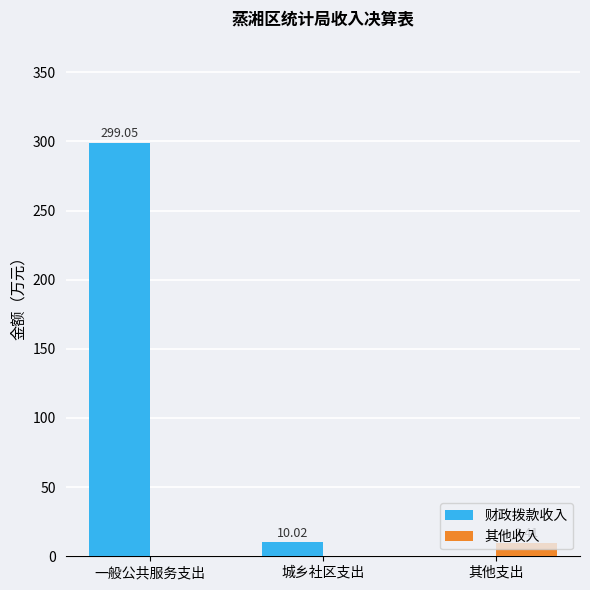

How many data points in 其他收入 are above 0?

1